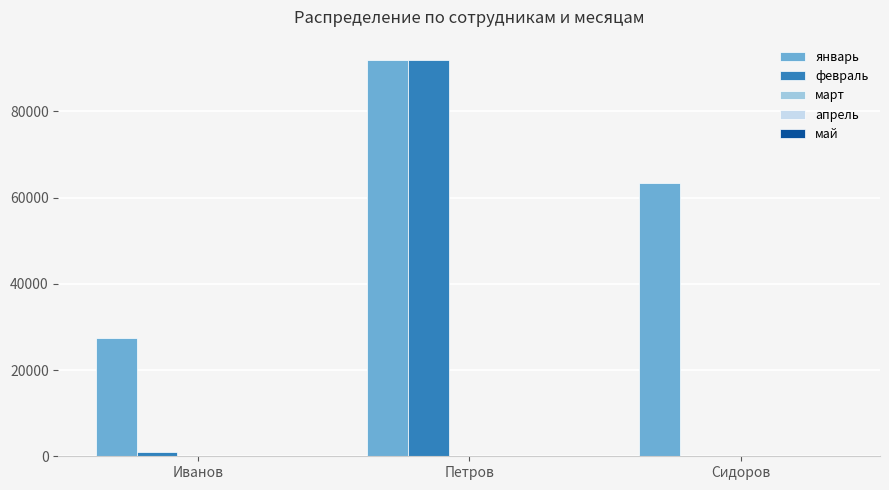

Between Петров and Сидоров, which series saw the biggest shift?

февраль